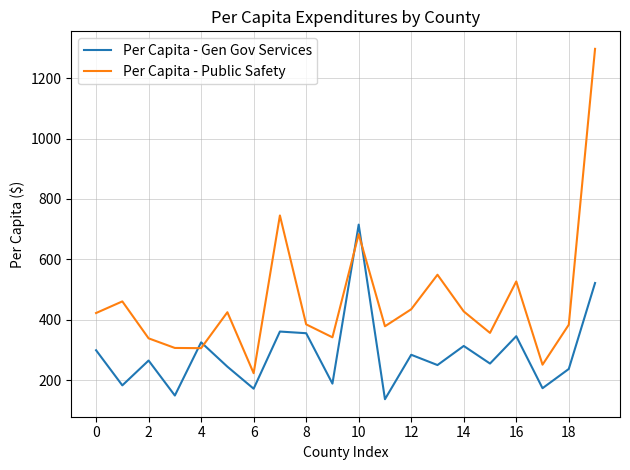

Which series has the largest total across all categories?

Per Capita - Public Safety